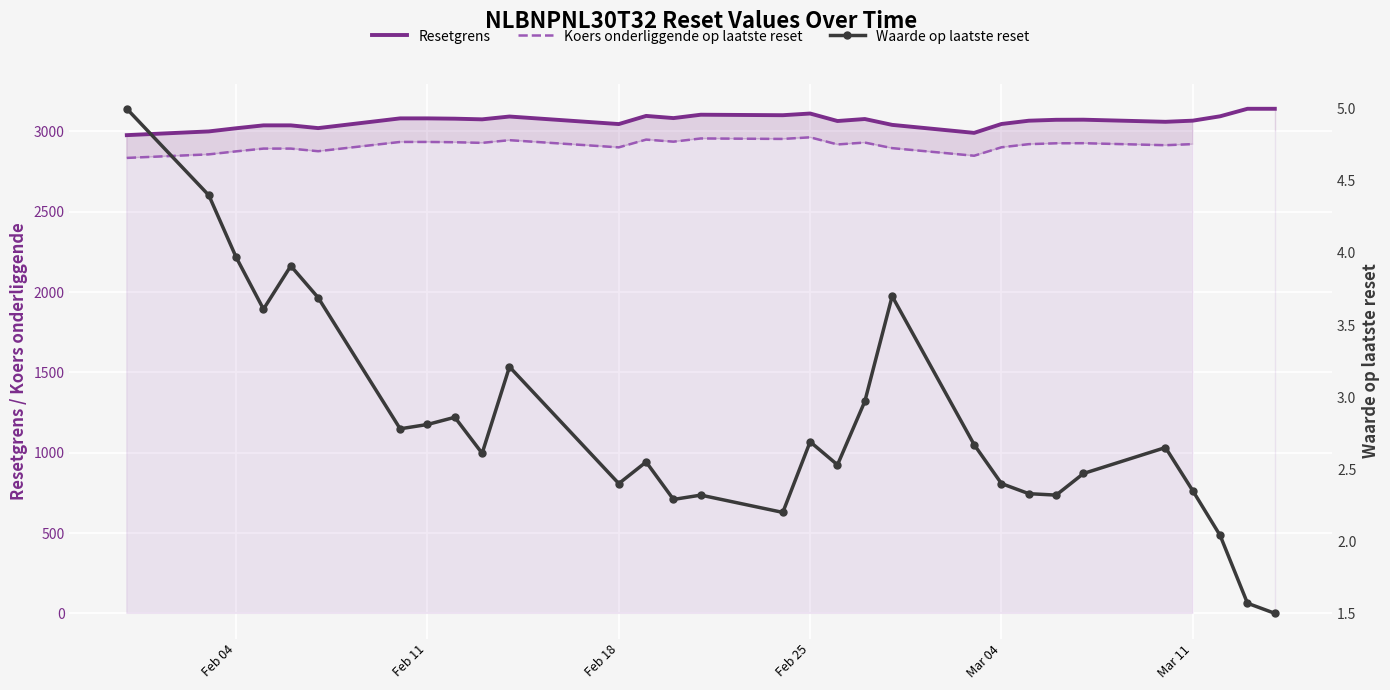

What is the minimum value for Resetgrens?

2976.8